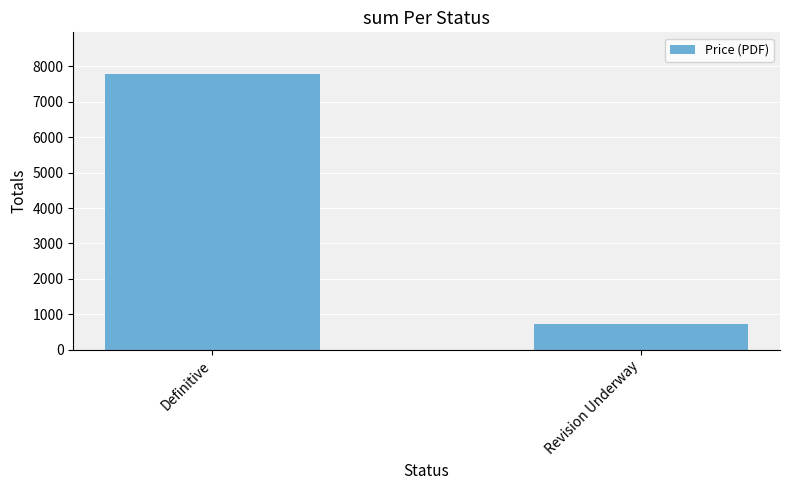

Between Definitive and Revision Underway, which is larger?

Definitive